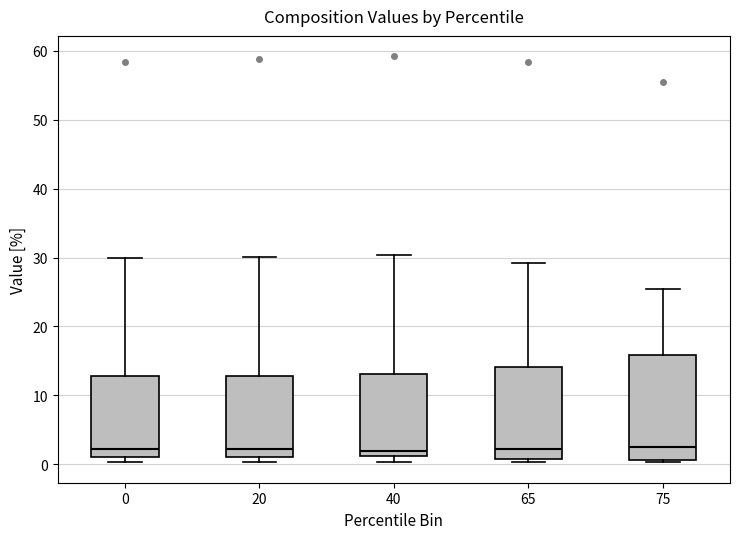

Where does the upper whisker of the box at x = 0 end on the y-axis? The values are not printed on the chart, so give them approximately, as read against the axis.

30